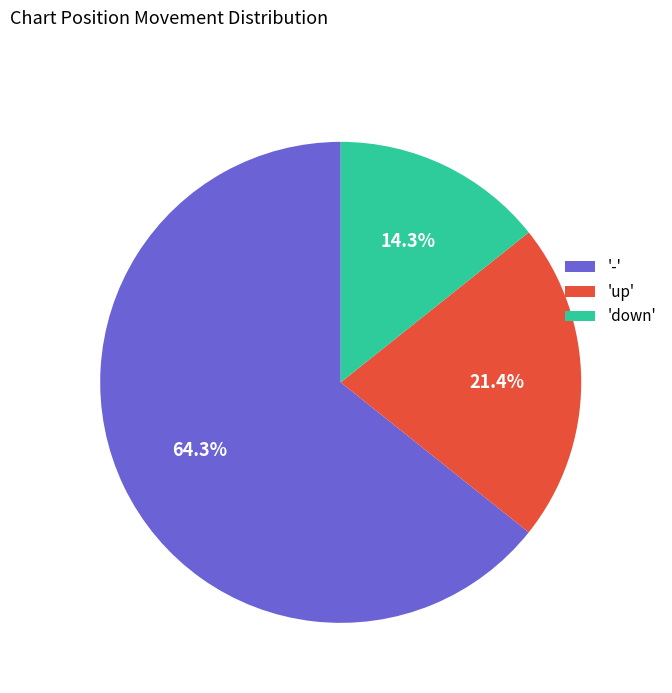

Rank the categories by value from lowest to highest.

'down', 'up', '-'